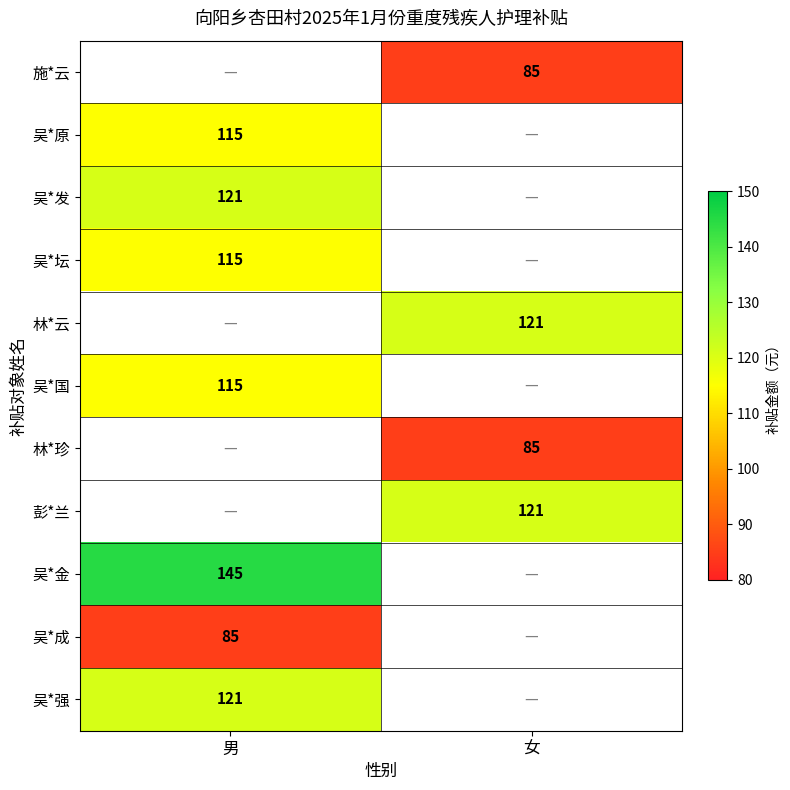

The 吴*原 series shows 188 at 男. True or false?

False